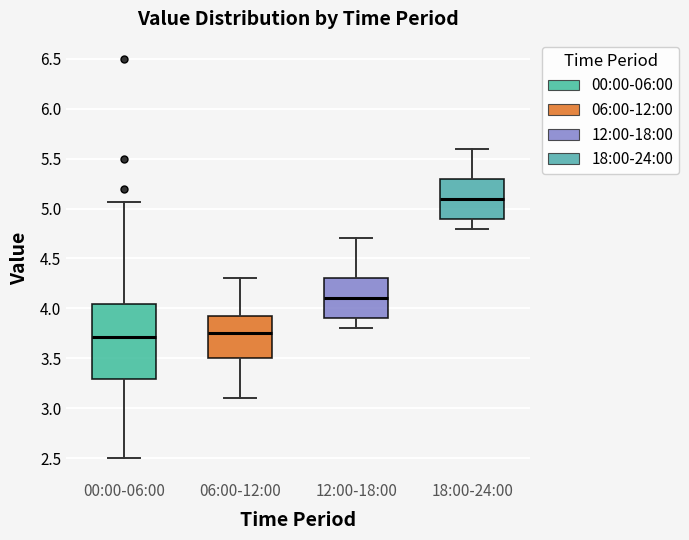

Which box has the highest median line?

18:00-24:00